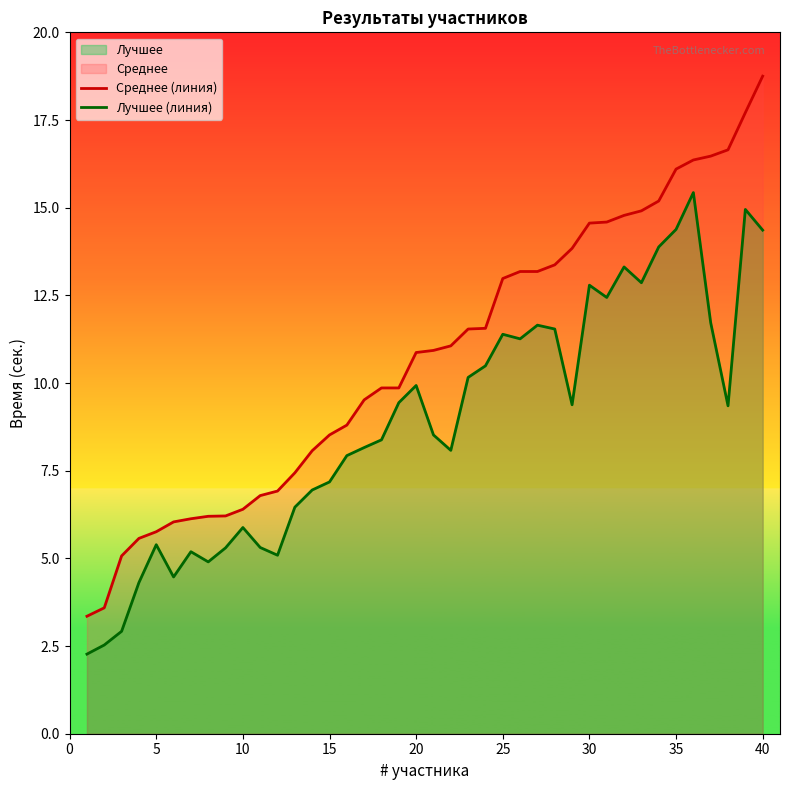

Rank the series by their maximum value, from lowest to highest.

Лучшее (линия), Среднее (линия)